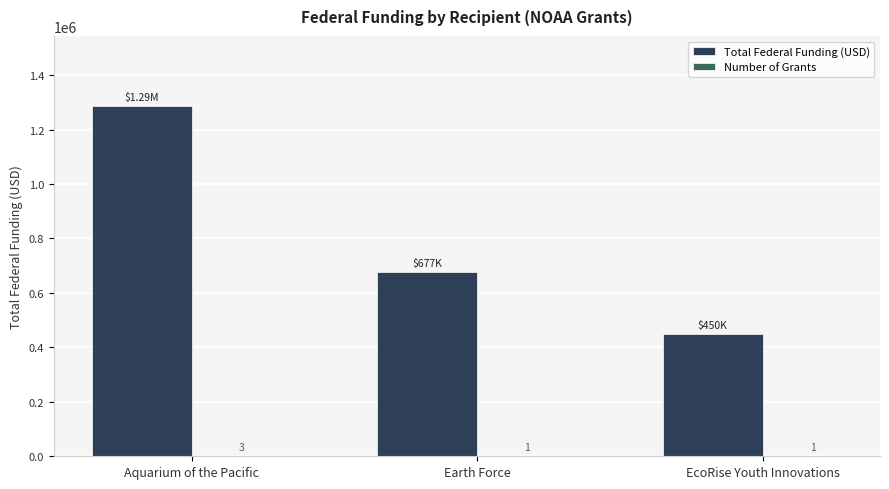

Between Earth Force and EcoRise Youth Innovations, which series saw the biggest shift?

Total Federal Funding (USD)